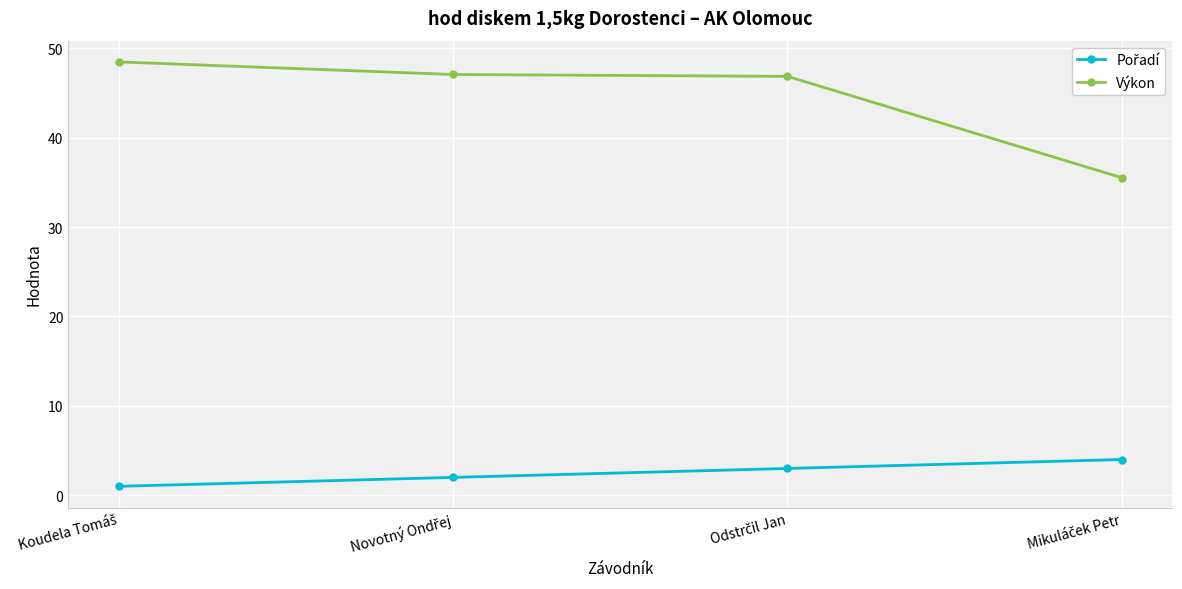

Which series has the widest spread of values?

Výkon